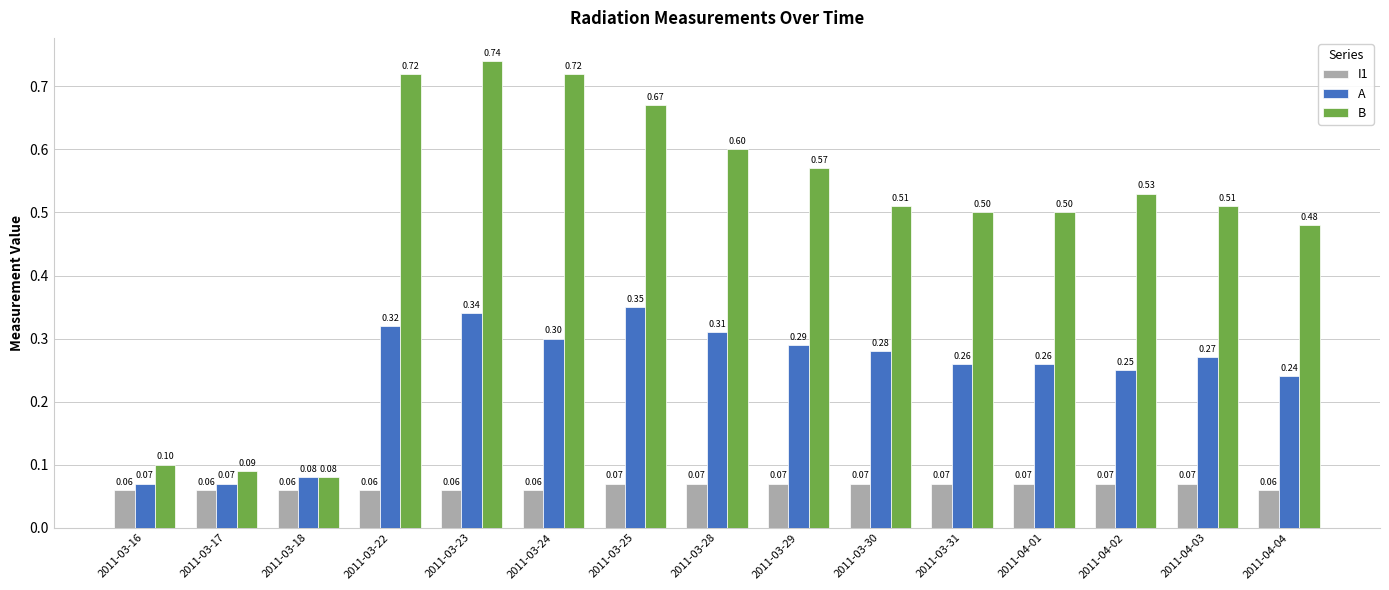

Rank the series by their maximum value, from highest to lowest.

B, A, I1